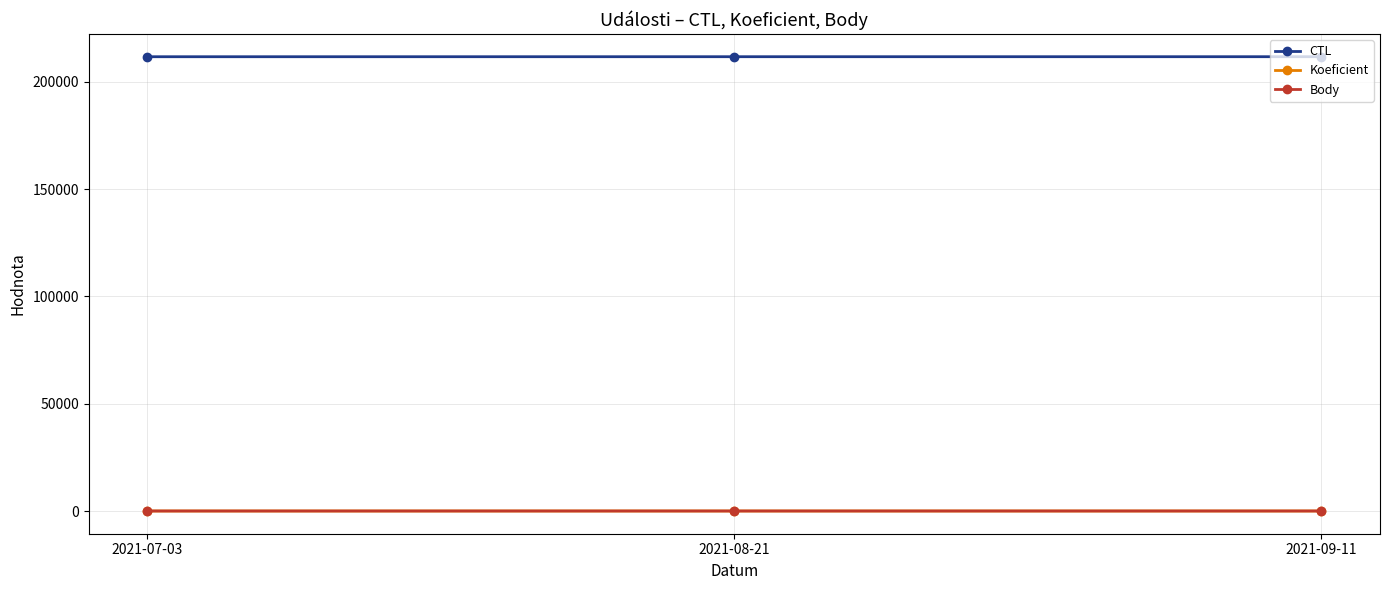

Count the Body values in the range 3 to 7.

3